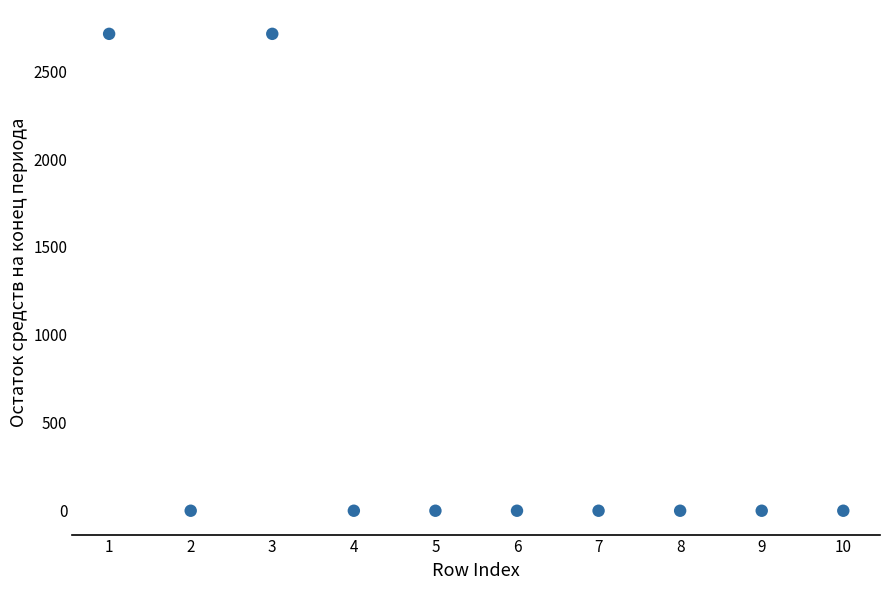

What is the average Y value?

542.4